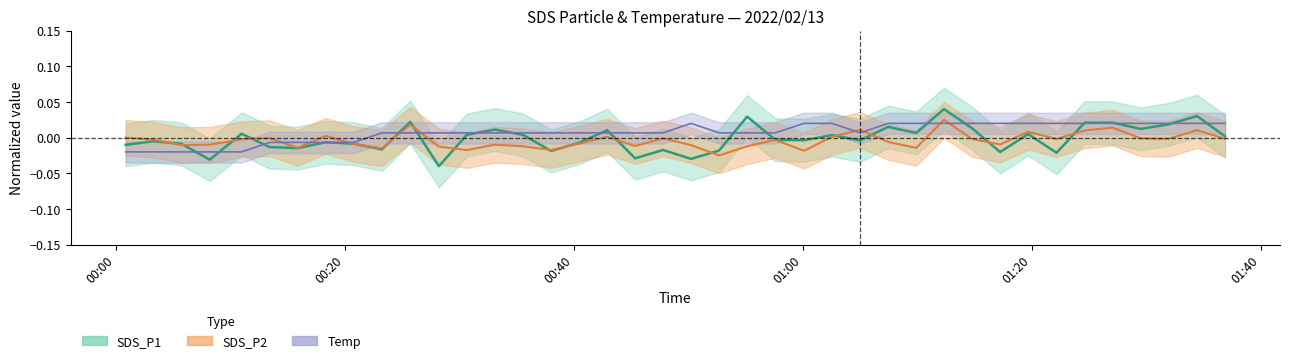

At which category does Temp reach its first local peak?

2022/02/13 00:50:14